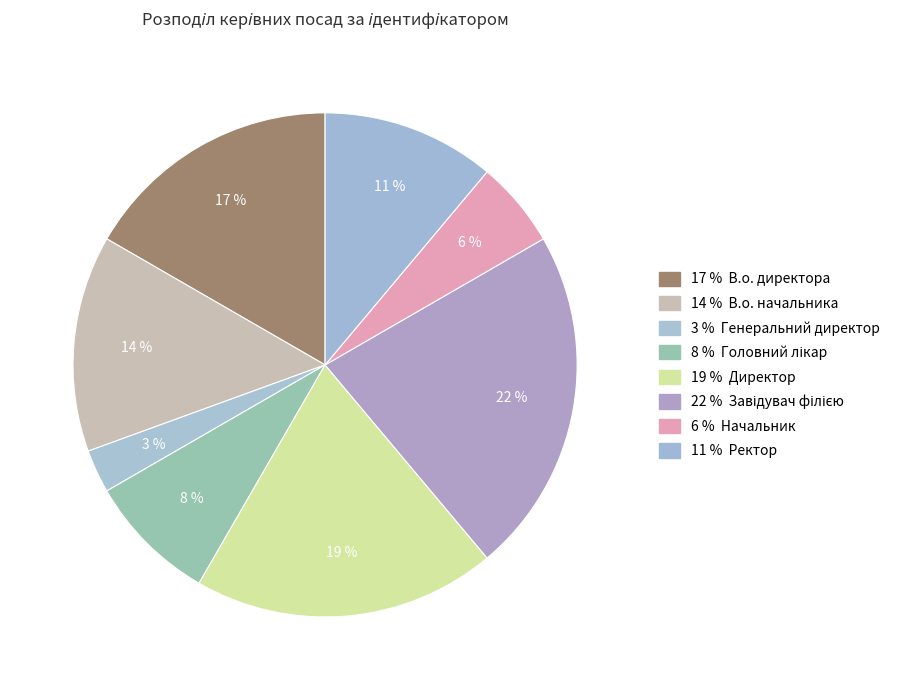

Which category has the biggest portion of the pie?

Завідувач філією